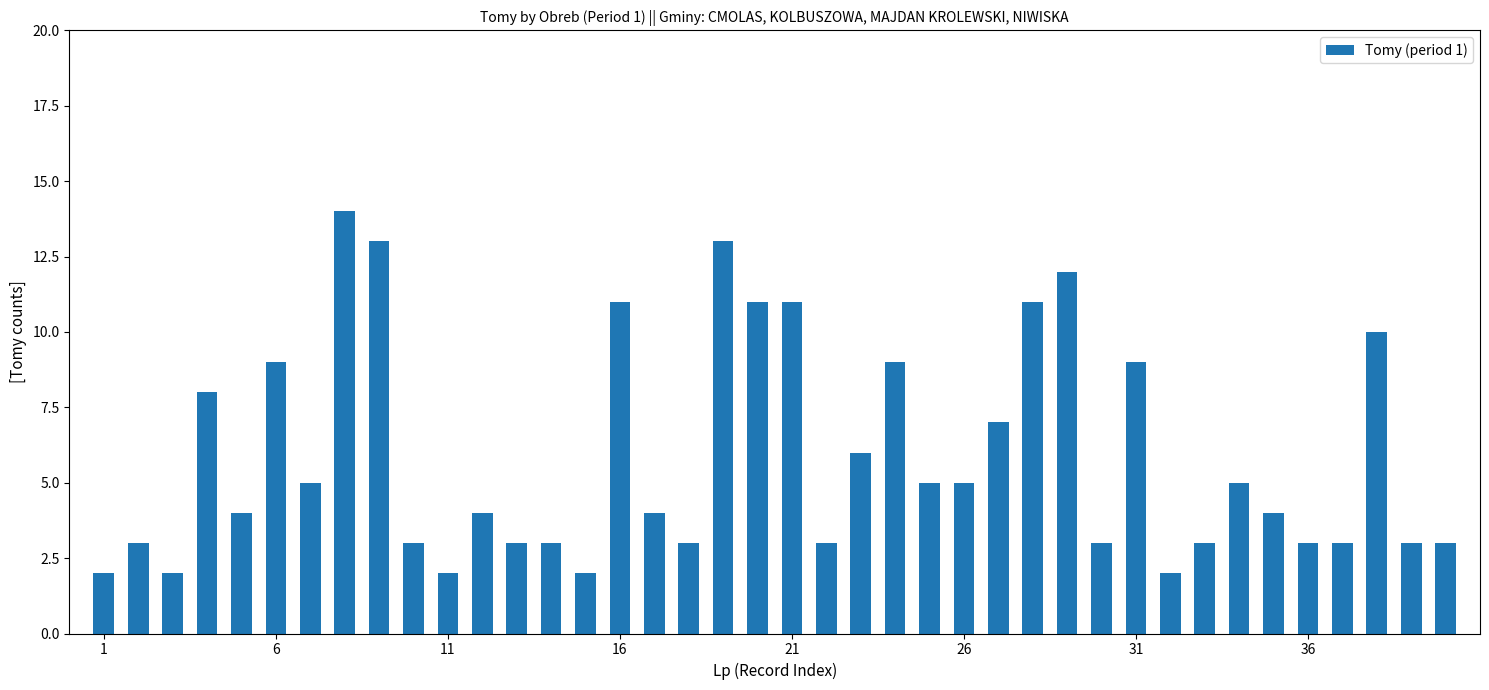

Reading right to left, extract all data points from this chart.

3	3	10	3	3	4	5	3	2	9	3	12	11	7	5	5	9	6	3	11	11	13	3	4	11	2	3	3	4	2	3	13	14	5	9	4	8	2	3	2